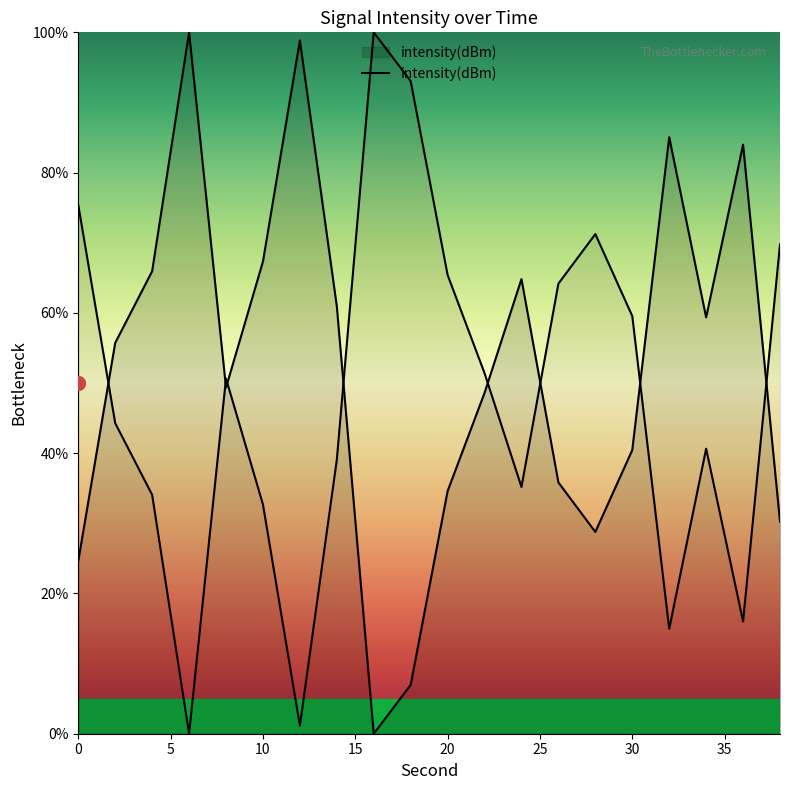

How many points are higher than both their immediate neighbors (excluding endpoints)?

5